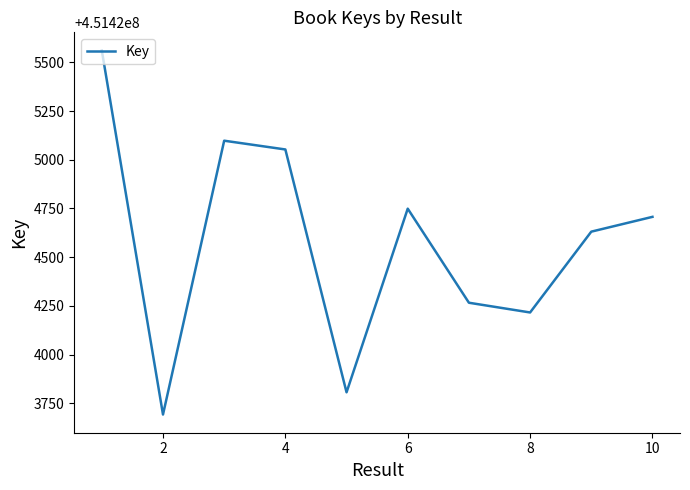

Is this an area chart (filled region under the line)?

No